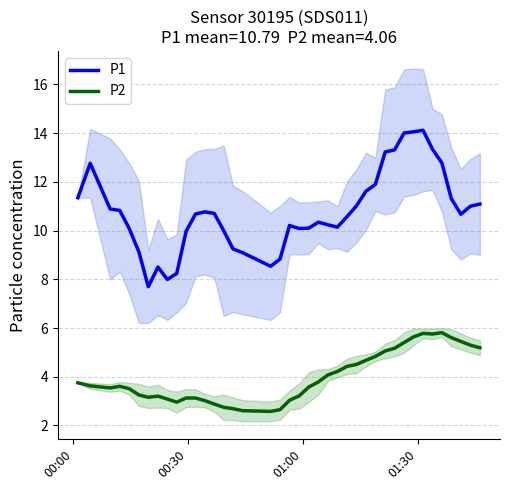

True or false: P2 and P1 intersect in this chart.

False